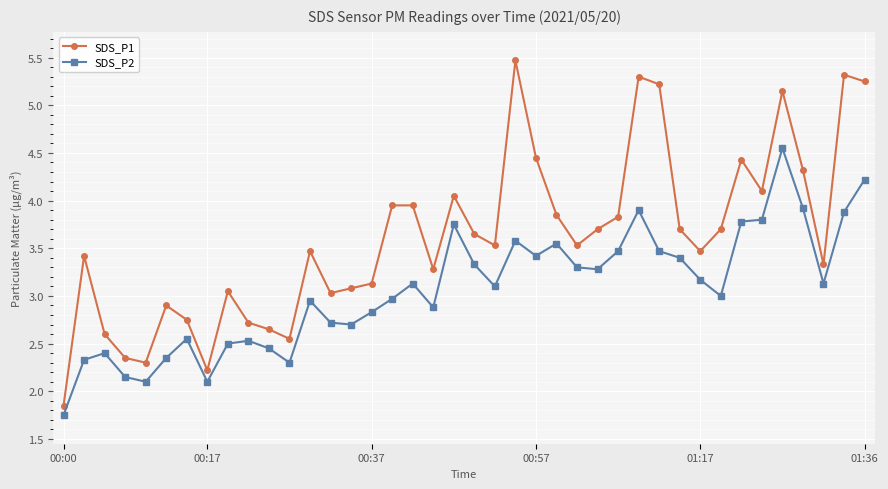

Rank the series by their average value, from highest to lowest.

SDS_P1, SDS_P2